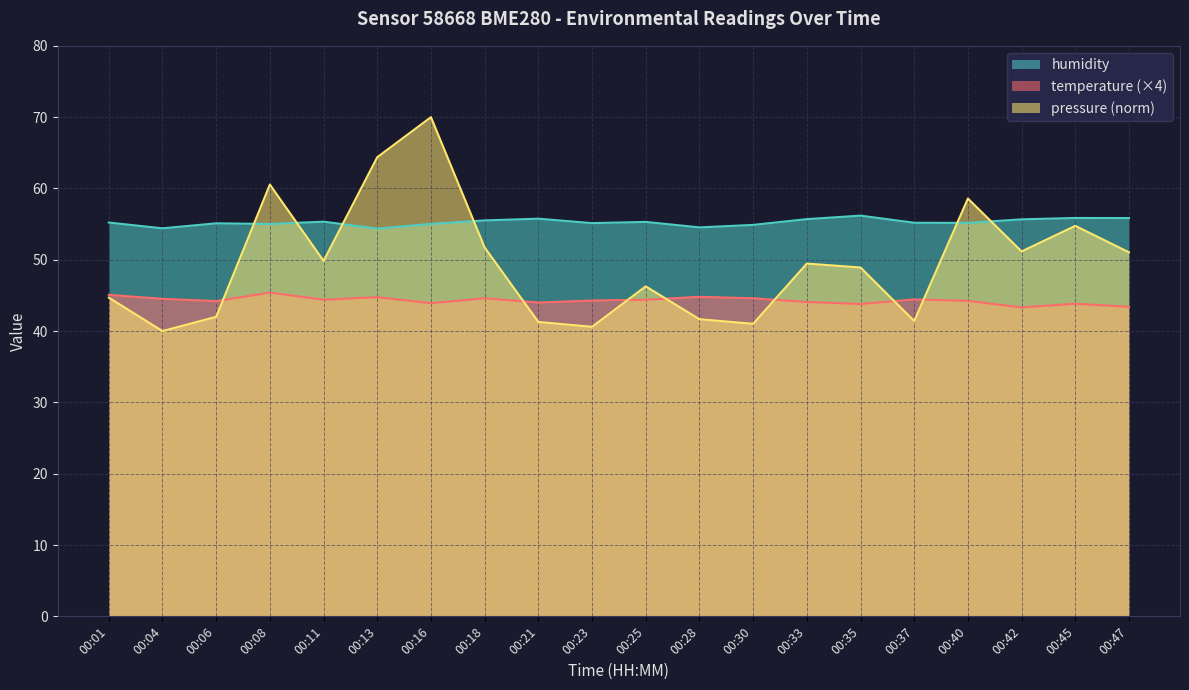

What is the minimum value for pressure?

40.0